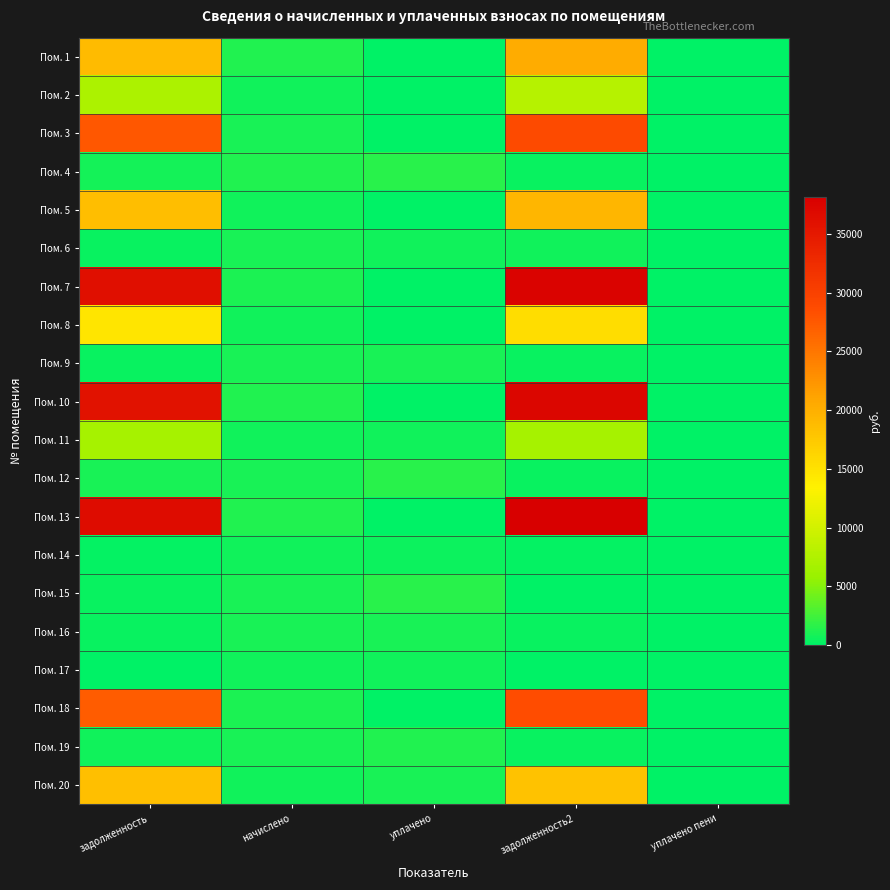

Reading left to right, extract all data points from this chart.

Пом. 1: задолженность=18806.1	начислено=1271.1	уплачено=0.0	задолженность2=20283.6	уплачено пени=0.0
Пом. 2: задолженность=7244.6	начислено=626.4	уплачено=0.0	задолженность2=7952.6	уплачено пени=0.0
Пом. 3: задолженность=27678.7	начислено=910.5	уплачено=0.0	задолженность2=28864.7	уплачено пени=0.0
Пом. 4: задолженность=802.5	начислено=1203.7	уплачено=1604.9	задолженность2=401.2	уплачено пени=0.0
Пом. 5: задолженность=18545.3	начислено=610.0	уплачено=0.0	задолженность2=19339.8	уплачено пени=0.0
Пом. 6: задолженность=310.8	начислено=932.3	уплачено=621.6	задолженность2=621.6	уплачено пени=0.0
Пом. 7: задолженность=36148.4	начислено=1189.1	уплачено=0.0	задолженность2=37697.2	уплачено пени=0.0
Пом. 8: задолженность=14705.6	начислено=608.2	уплачено=0.0	задолженность2=15464.2	уплачено пени=0.0
Пом. 9: задолженность=304.6	начислено=916.0	уплачено=916.0	задолженность2=304.6	уплачено пени=0.0
Пом. 10: задолженность=35802.8	начислено=1192.8	уплачено=0.0	задолженность2=37350.9	уплачено пени=0.0
Пом. 11: задолженность=6784.9	начислено=606.4	уплачено=606.4	задолженность2=6784.9	уплачено пени=0.0
Пом. 12: задолженность=930.5	начислено=930.5	уплачено=1550.9	задолженность2=310.2	уплачено пени=3.4
Пом. 13: задолженность=36591.6	начислено=1203.7	уплачено=0.0	задолженность2=38159.4	уплачено пени=0.0
Пом. 14: задолженность=199.1	начислено=597.3	уплачено=588.2	задолженность2=208.2	уплачено пени=0.0
Пом. 15: задолженность=310.2	начислено=930.5	уплачено=1550.9	задолженность2=0.0	уплачено пени=0.0
Пом. 16: задолженность=310.8	начислено=932.3	уплачено=932.3	задолженность2=310.8	уплачено пени=0.0
Пом. 17: задолженность=0.0	начислено=597.3	уплачено=597.3	задолженность2=0.0	уплачено пени=0.0
Пом. 18: задолженность=27191.9	начислено=1076.2	уплачено=0.0	задолженность2=28535.8	уплачено пени=0.0
Пом. 19: задолженность=609.4	начислено=914.1	уплачено=1218.8	задолженность2=304.7	уплачено пени=1.3
Пом. 20: задолженность=18378.3	начислено=604.6	уплачено=1000.0	задолженность2=18161.7	уплачено пени=0.0